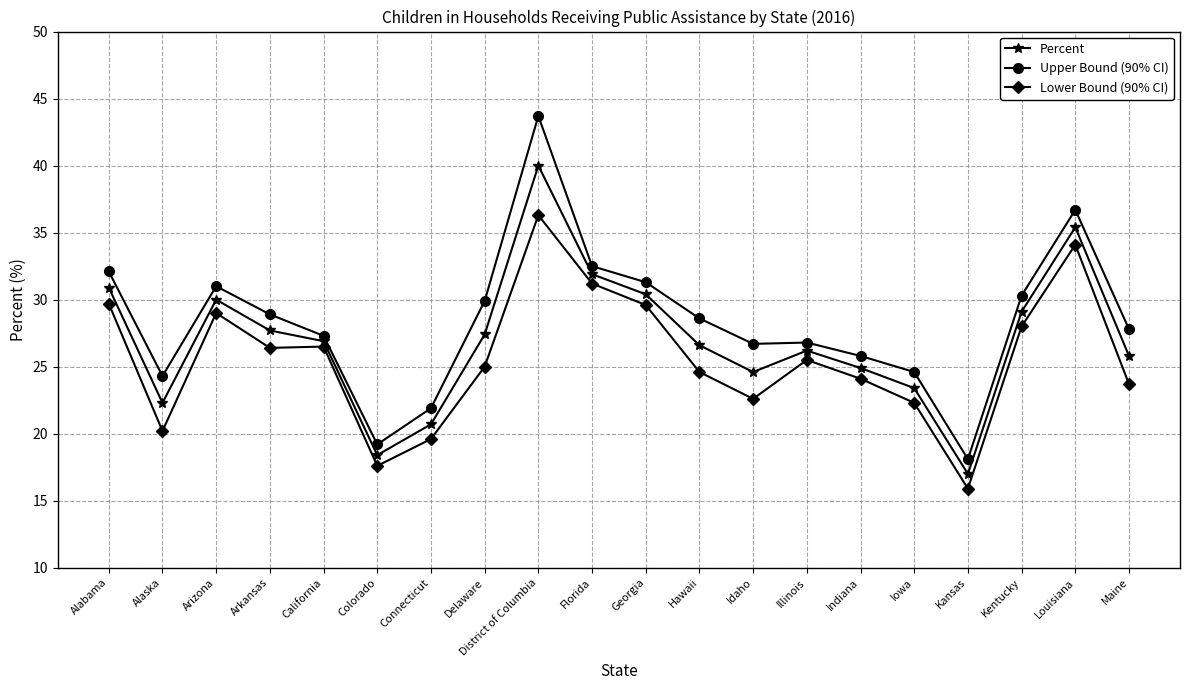

True or false: Upper Bound (90% CI) and Percent cross at least once.

False